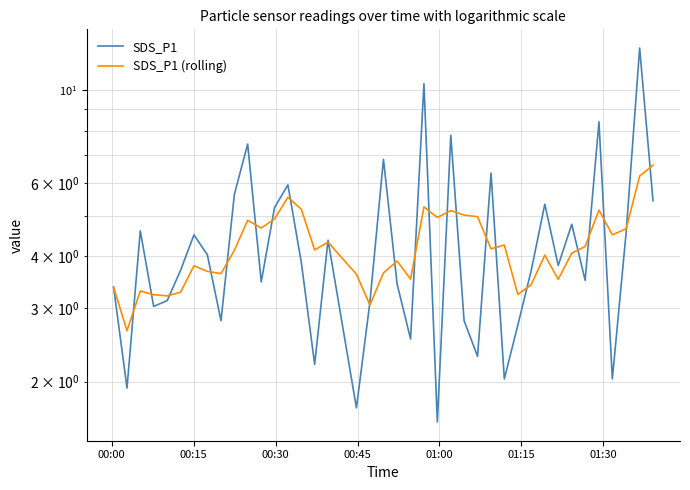

How many series are shown in this chart?

2